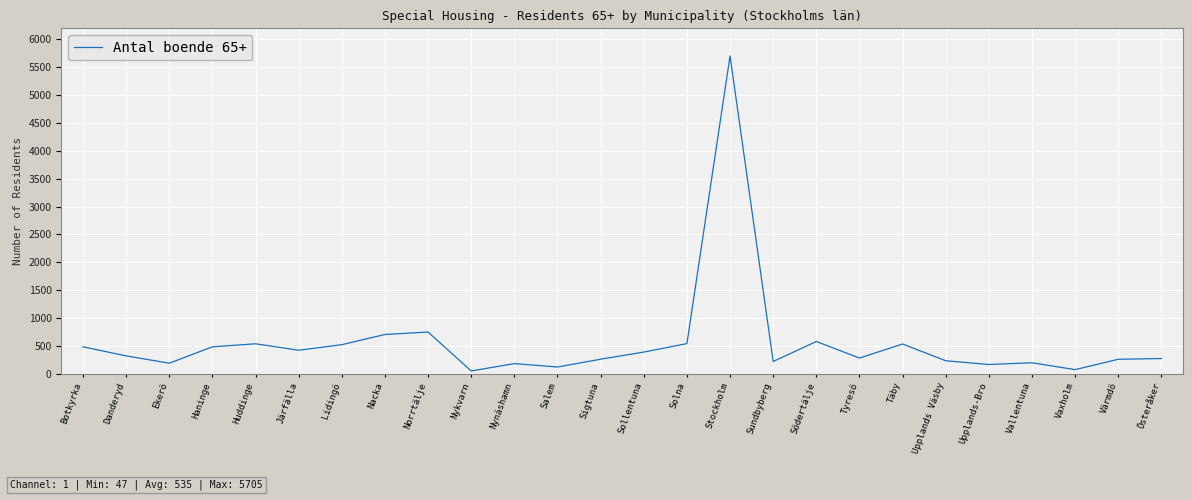

Is this an area chart (filled region under the line)?

No